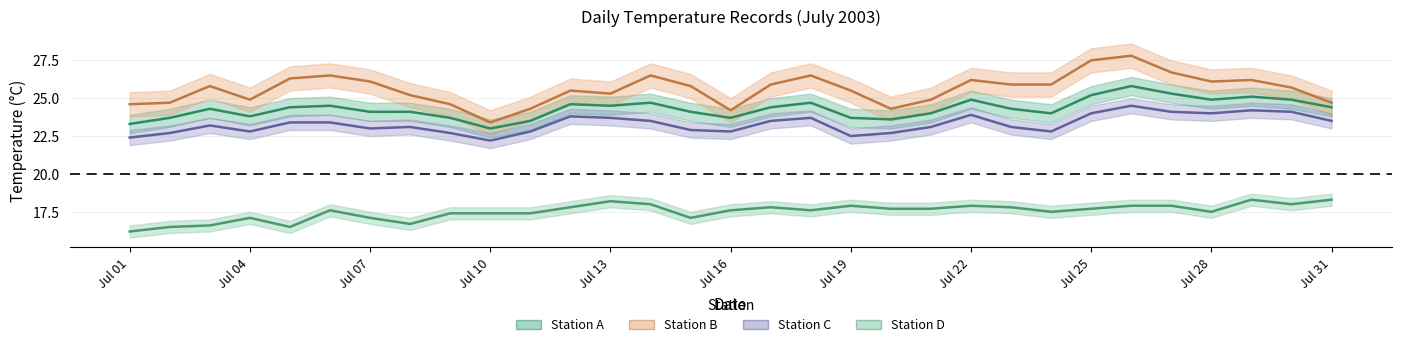

True or false: Station B and Station A intersect in this chart.

False